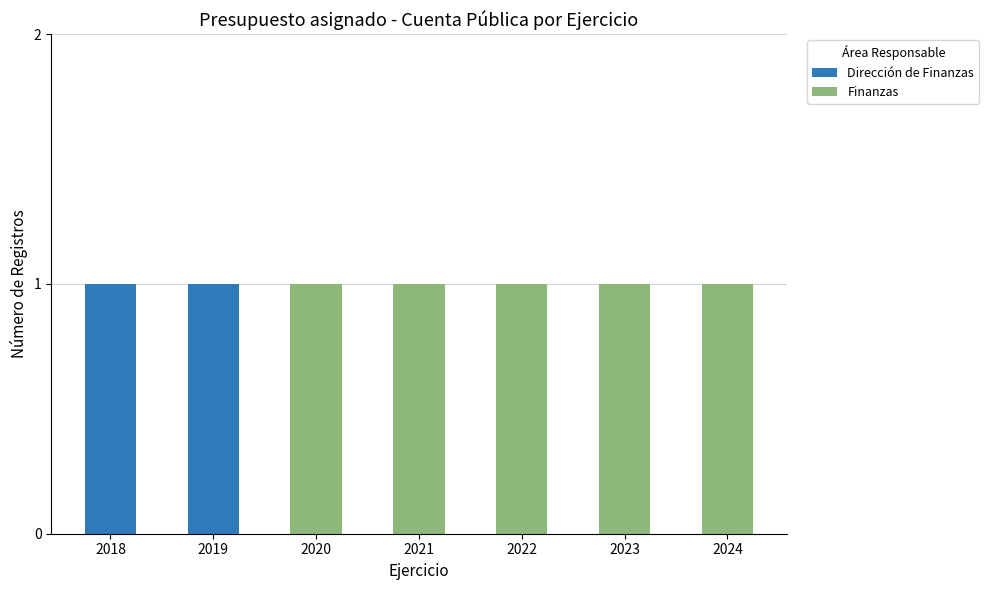

Does the chart contain stacked bars?

Yes